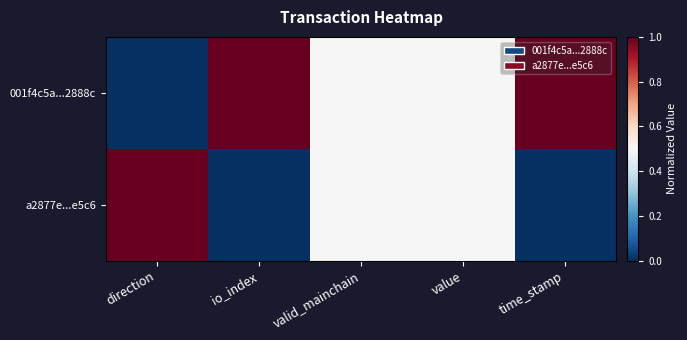

At which category is the sum across all series the highest?

direction